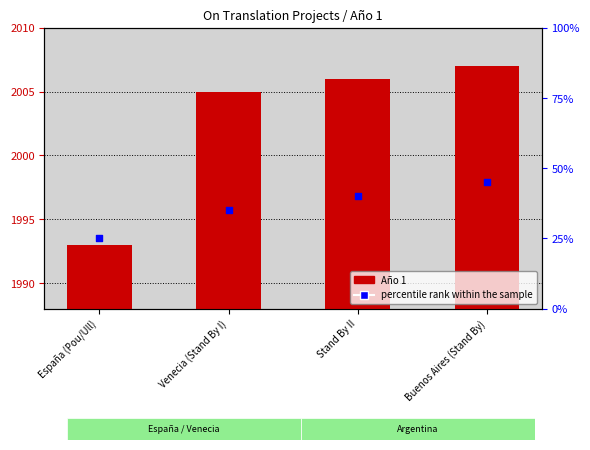

At how many categories does at least one series exceed 195?

4